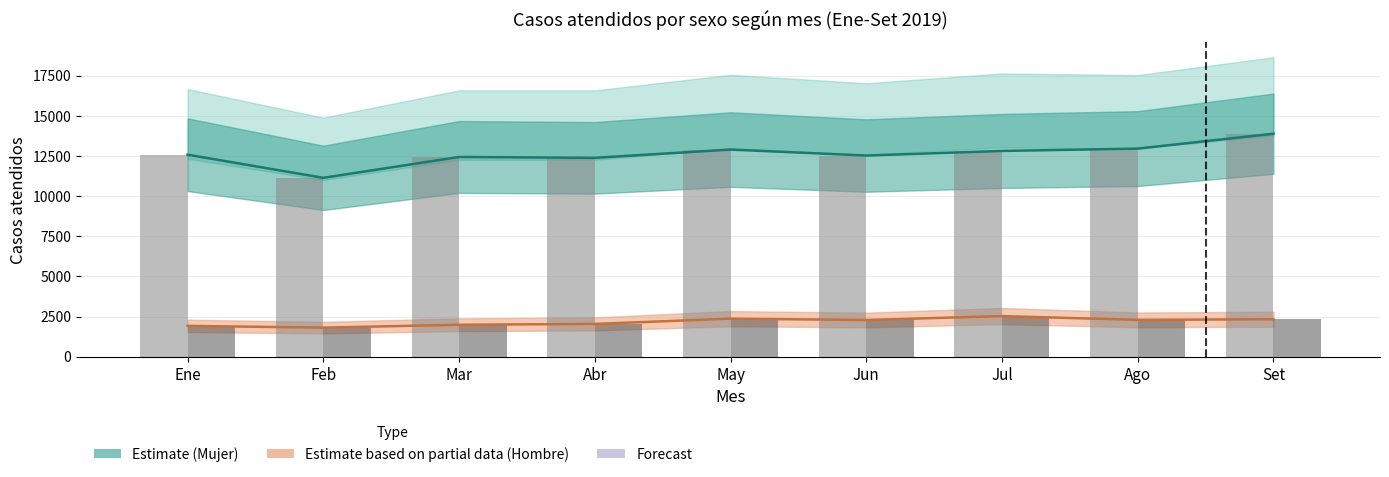

What is the total value across all series at Feb?

12941